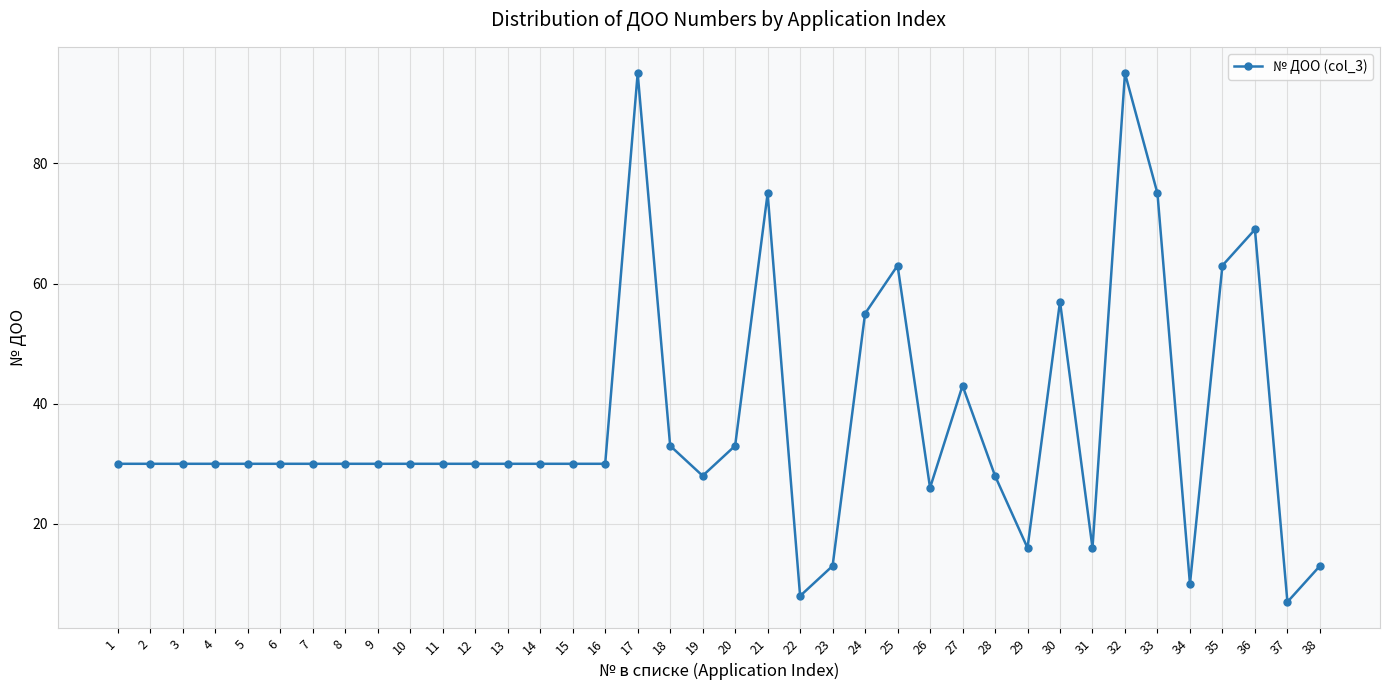

True or false: the data has more than 0 interior local peaks.

True